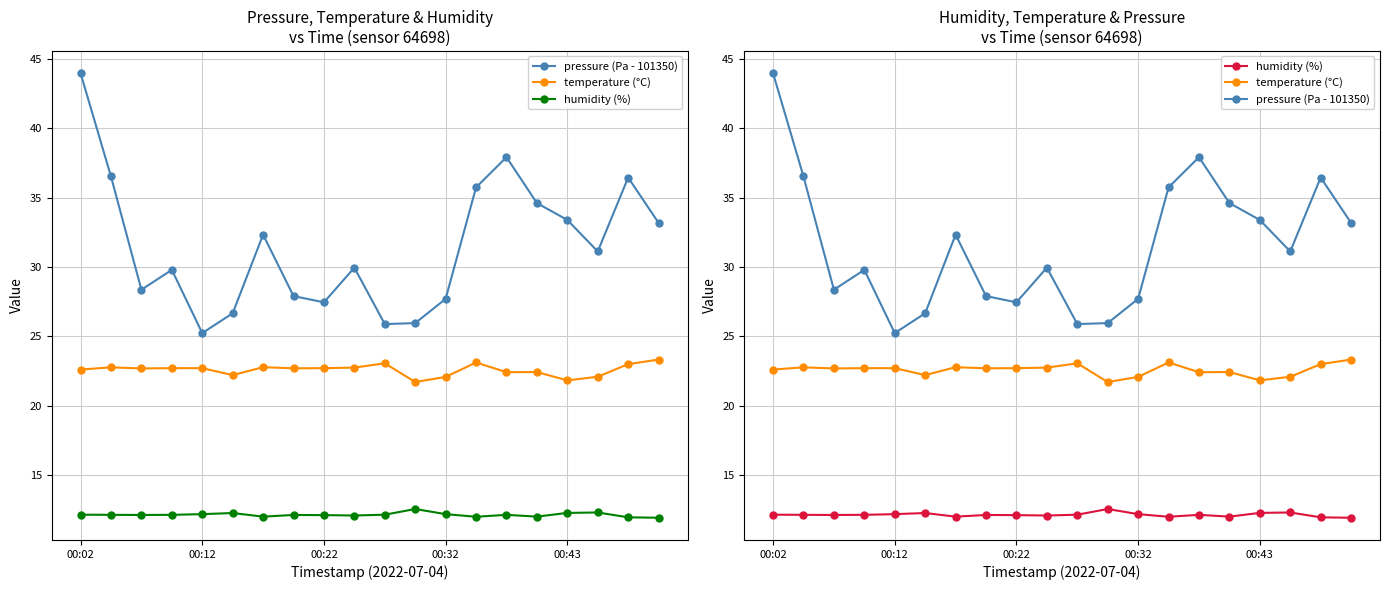

True or false: pressure (Pa - 101350) and humidity (%) intersect in this chart.

False